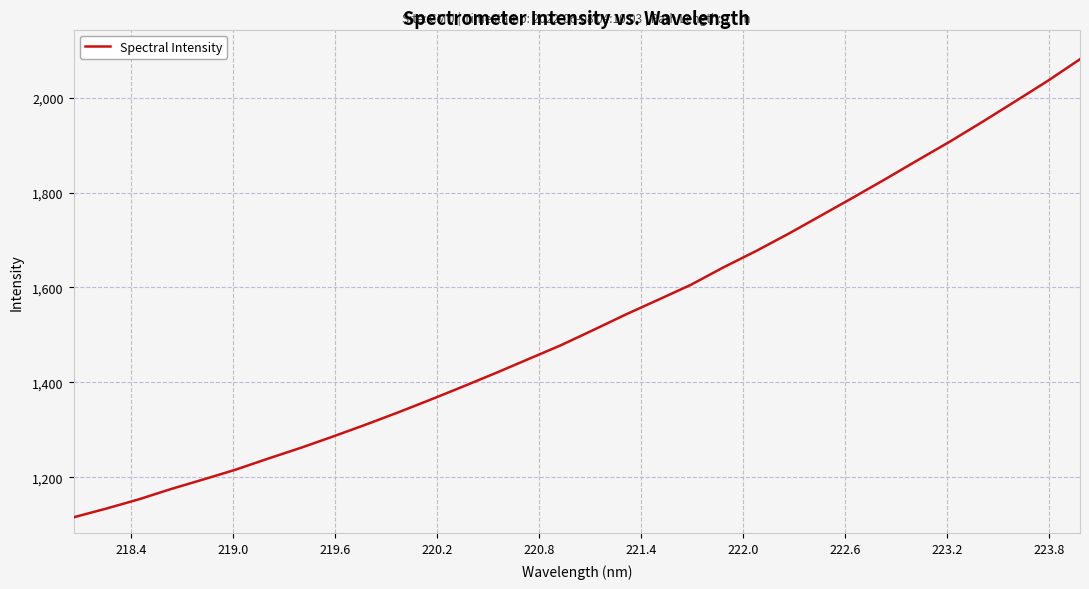

What is the minimum value shown in the chart?

1115.8